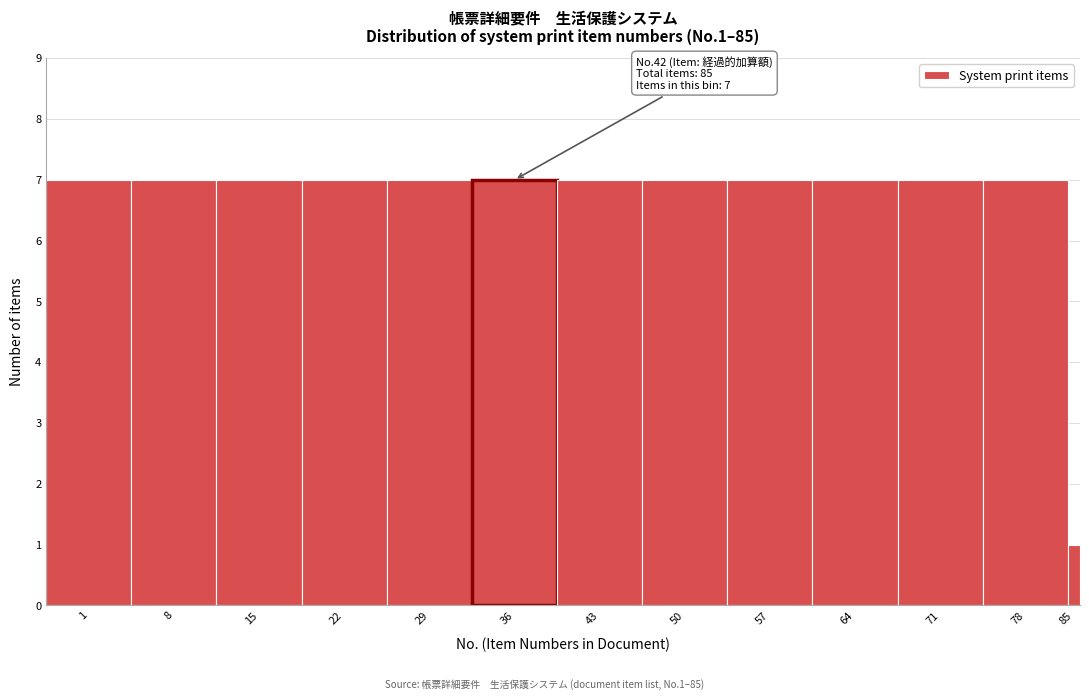

Reading left to right, extract all data points from this chart.

1=7	8=7	15=7	22=7	29=7	36=7	43=7	50=7	57=7	64=7	71=7	78=7	85=1